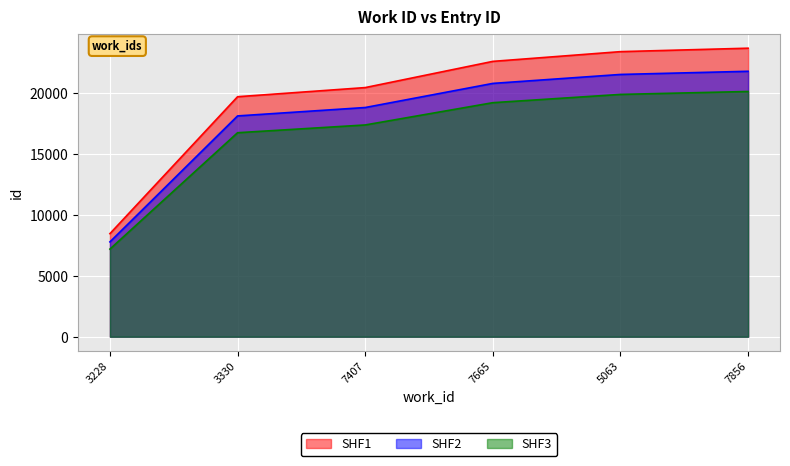

What is the maximum value shown in the chart?

23723.0